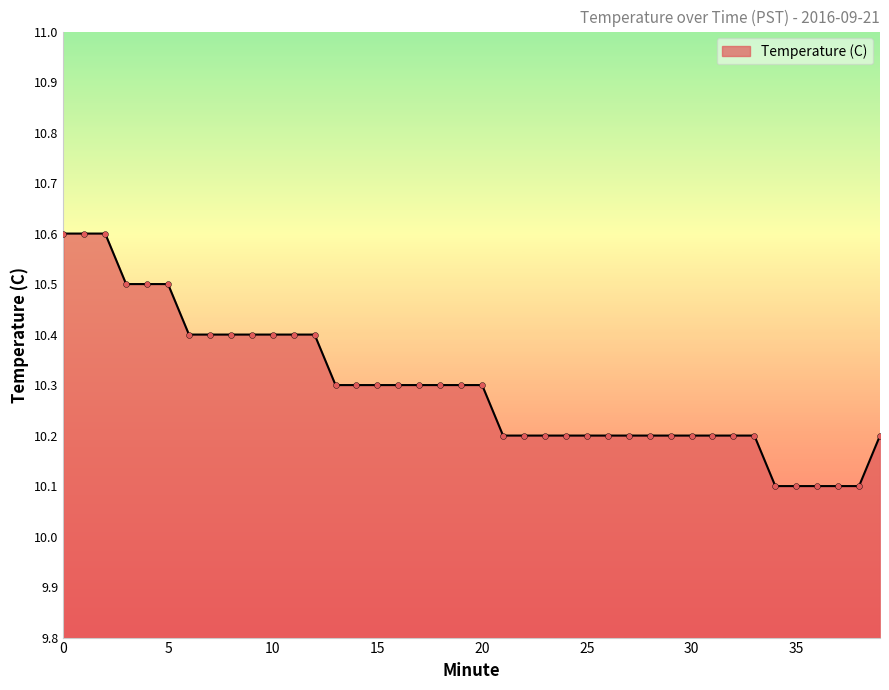

What is the difference between the maximum and minimum values?

0.5